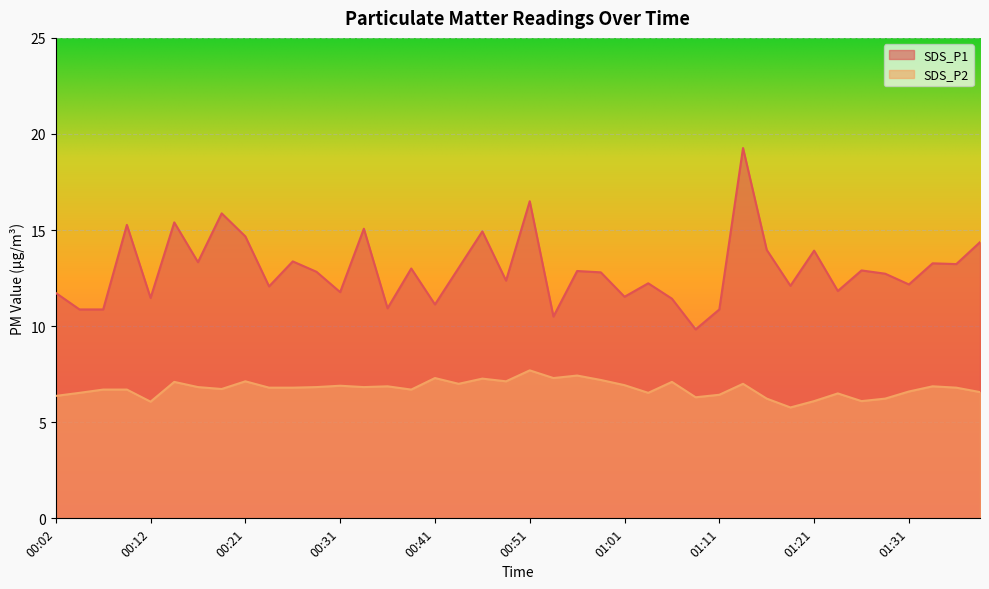

Rank the series at 01:01 from lowest to highest value.

SDS_P2, SDS_P1